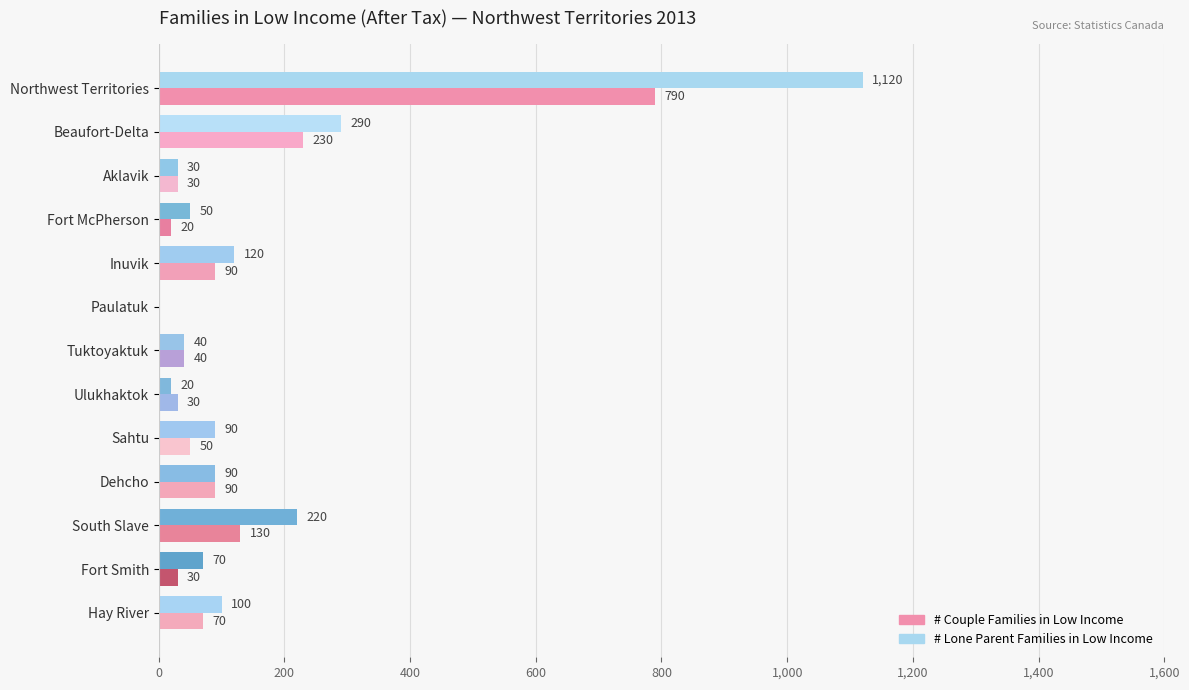

The # Couple Families in Low Income series shows 0 at Paulatuk. True or false?

True